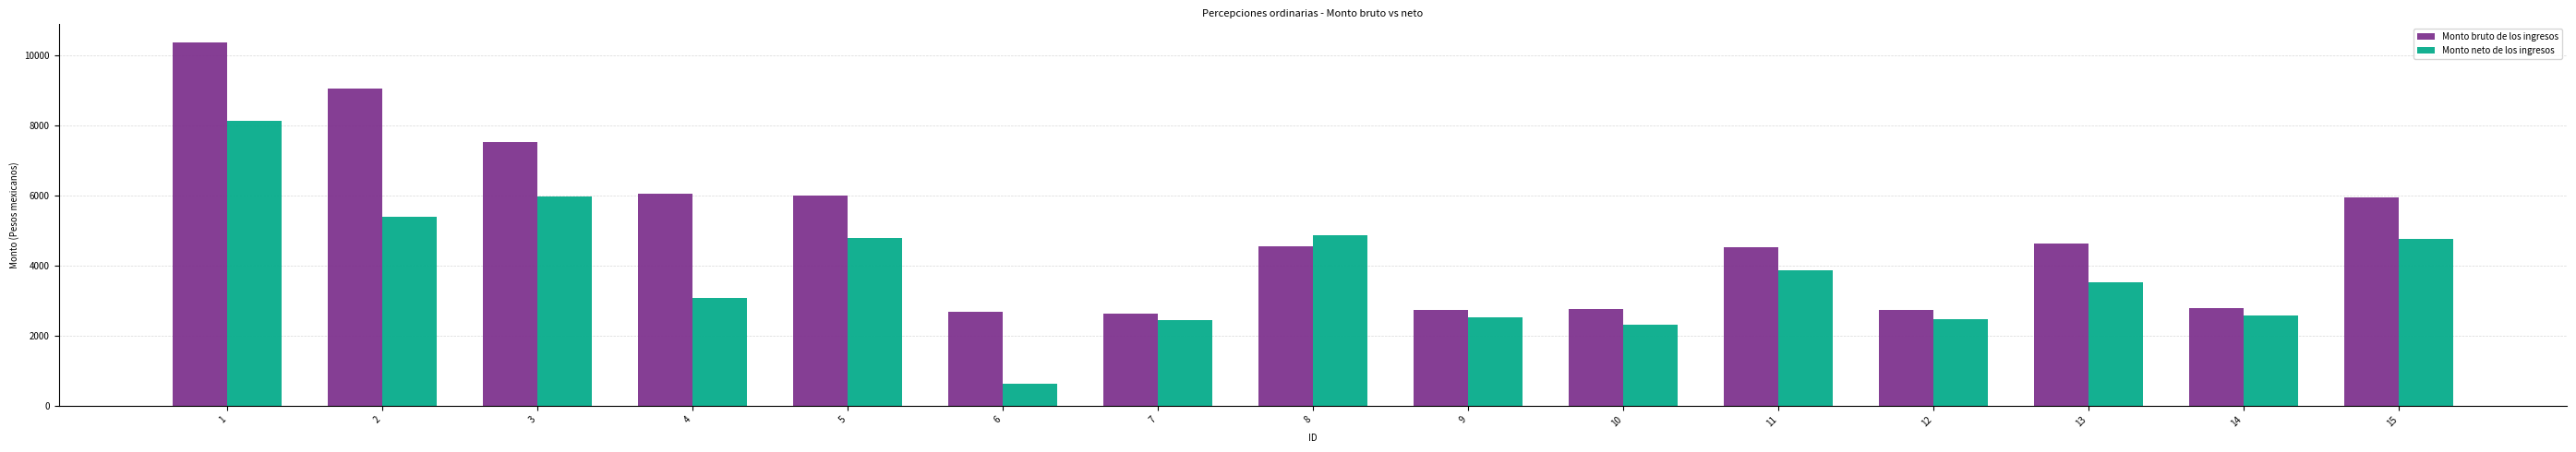

At how many categories does at least one series exceed 4921?

6